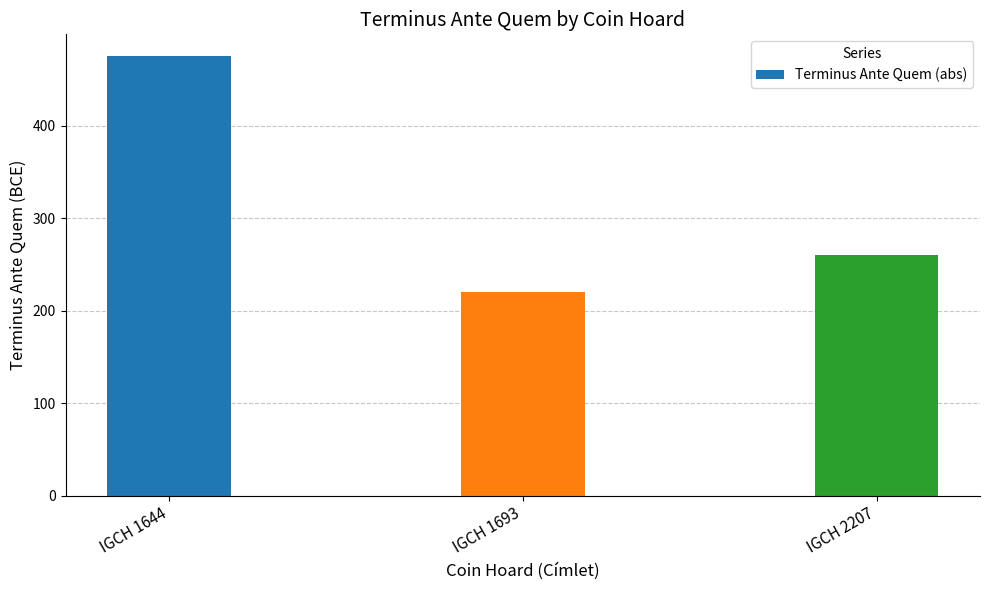

Reading left to right, transcribe all the data shown in this chart.

IGCH 1644=475	IGCH 1693=220	IGCH 2207=260